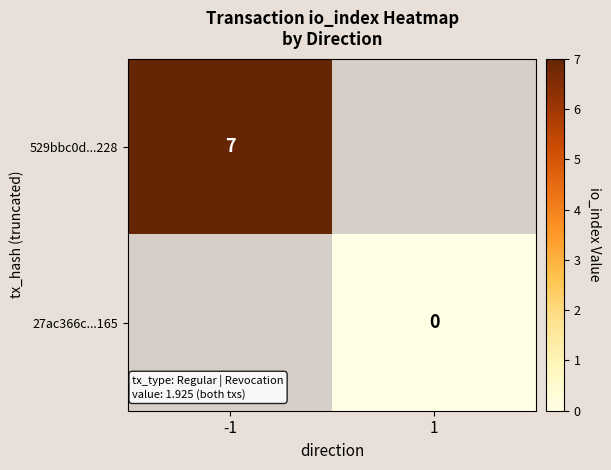

True or false: 529bbc0d...228 has a value of 7 at -1.

True